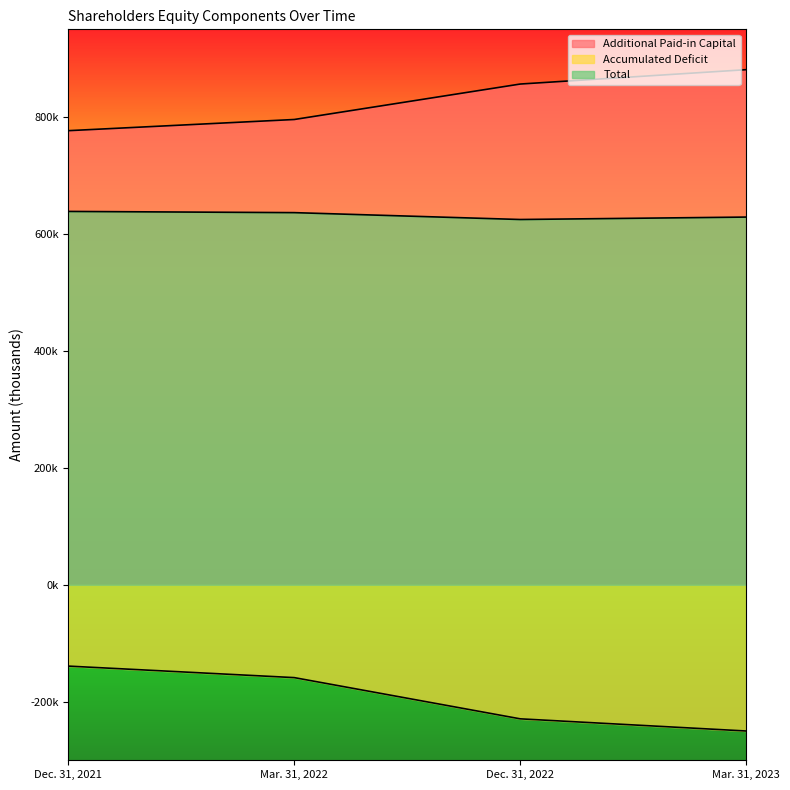

Where does the Additional Paid-in Capital series first go above 856438?

Mar. 31, 2023